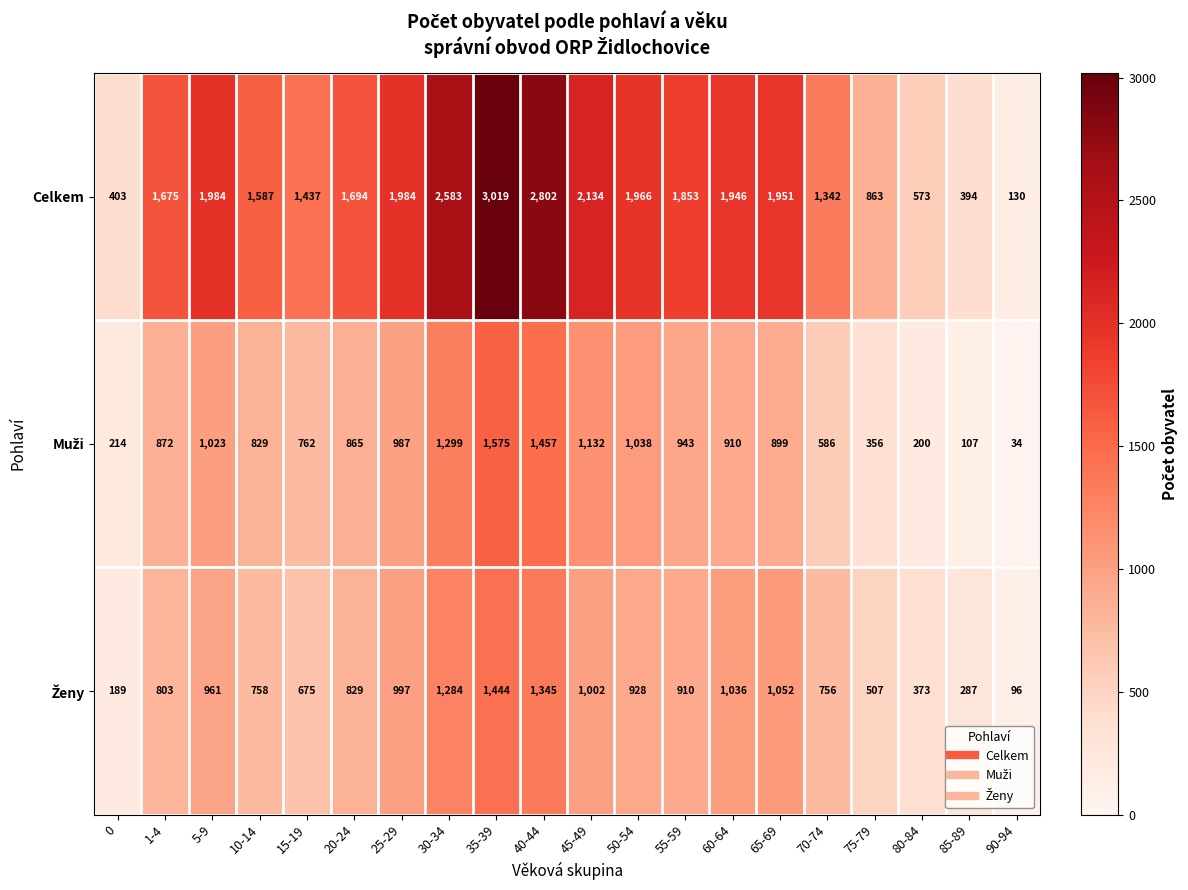

Which category has the lowest value across all series?

90-94